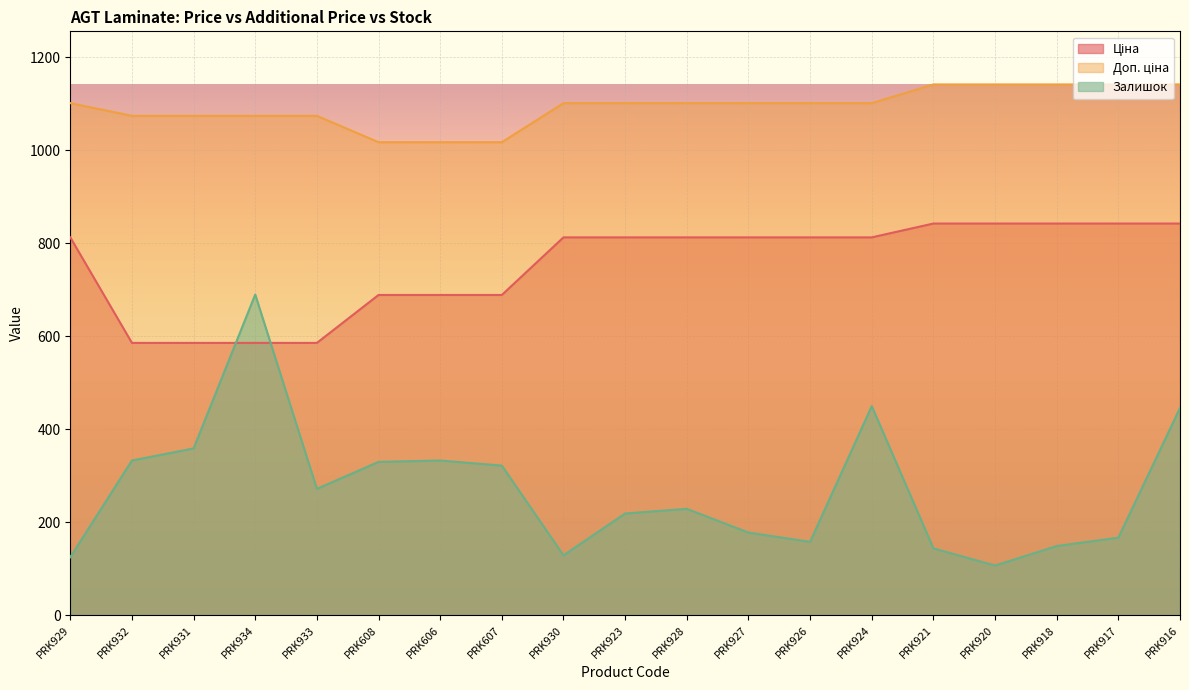

True or false: Ціна has more than 0 interior local peaks.

False